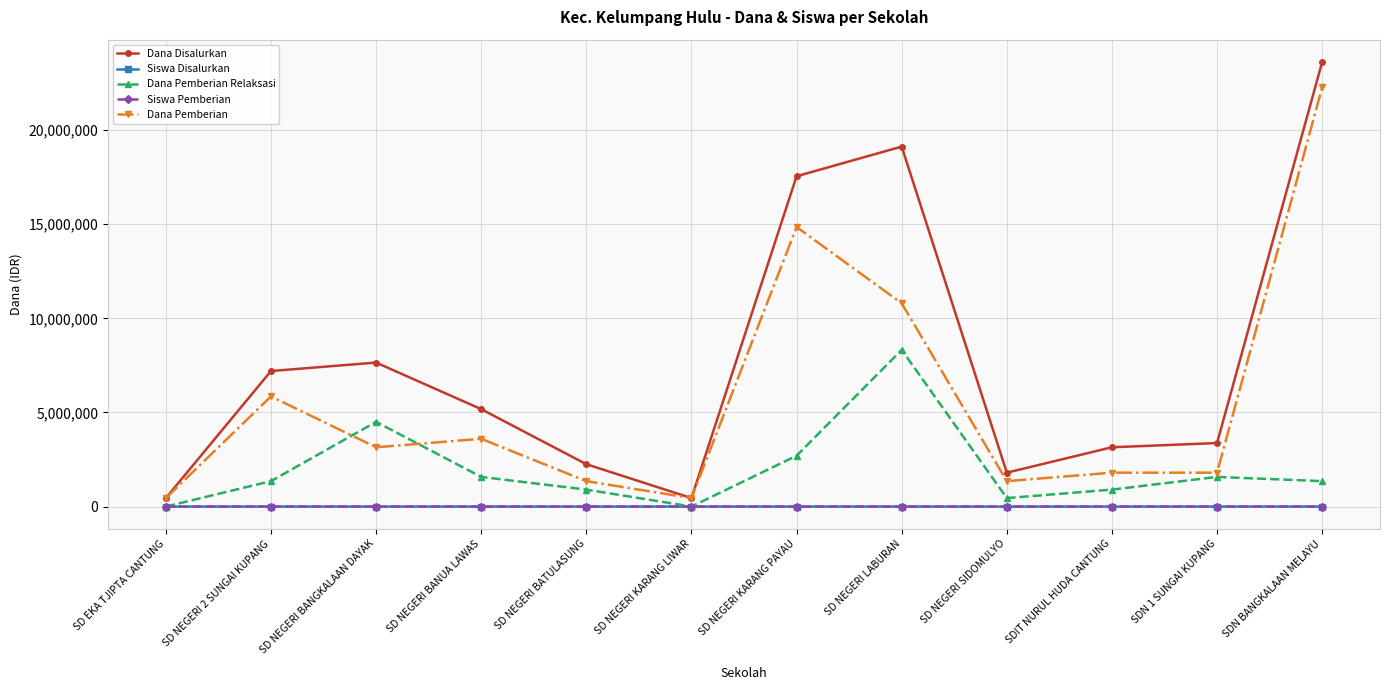

What position from the left is SD EKA TJIPTA CANTUNG?

1